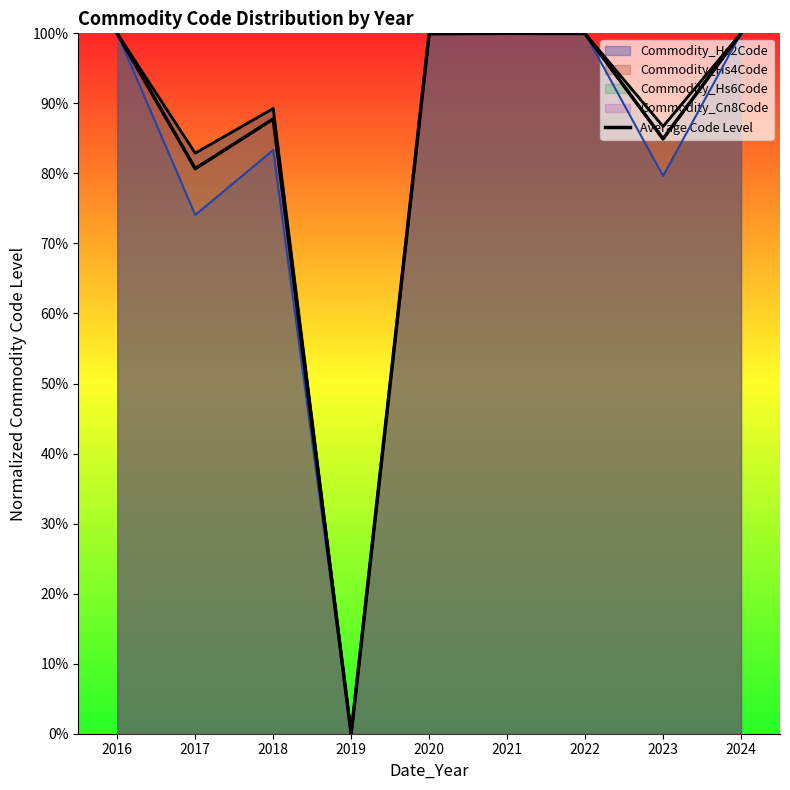

Which has a higher value, 2017 or 2023?

2023